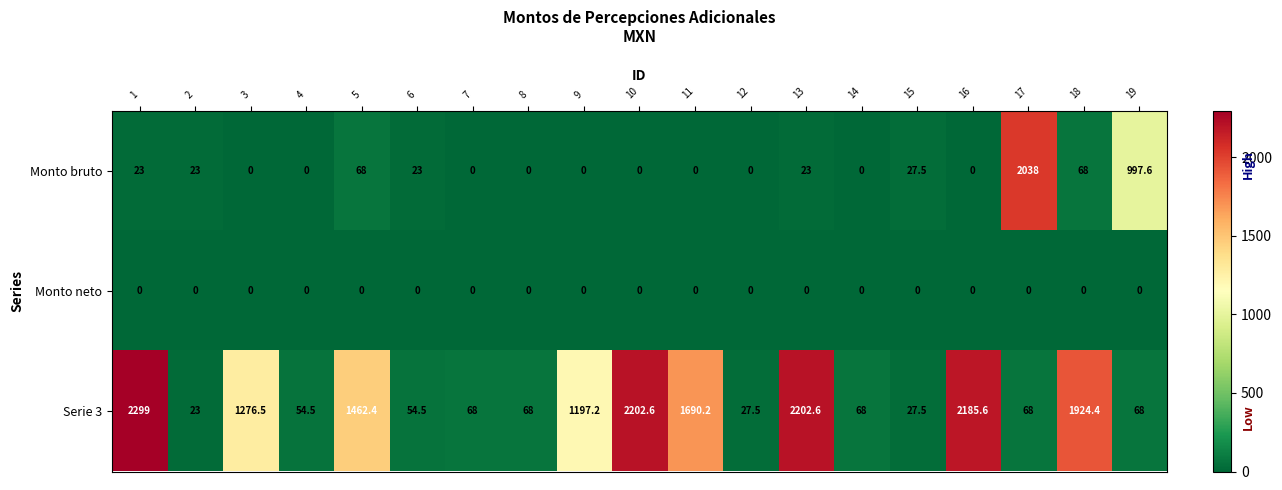

What is the difference between the highest and lowest values at 1?

2299.0